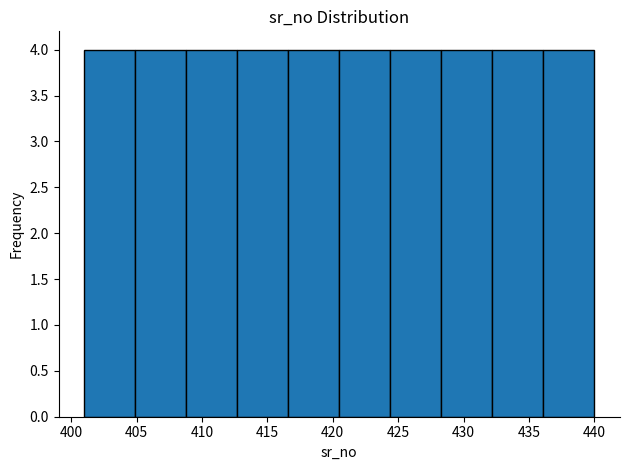

Reading left to right, list every bar in this chart as the range it spans on the x-axis followed by its height. Neither the bar edges nor the heights are printed on the chart, so give them approximately, as read against the axes.

401.0 to 404.9: 4
404.9 to 408.8: 4
408.8 to 412.7: 4
412.7 to 416.6: 4
416.6 to 420.5: 4
420.5 to 424.4: 4
424.4 to 428.3: 4
428.3 to 432.2: 4
432.2 to 436.1: 4
436.1 to 440.0: 4